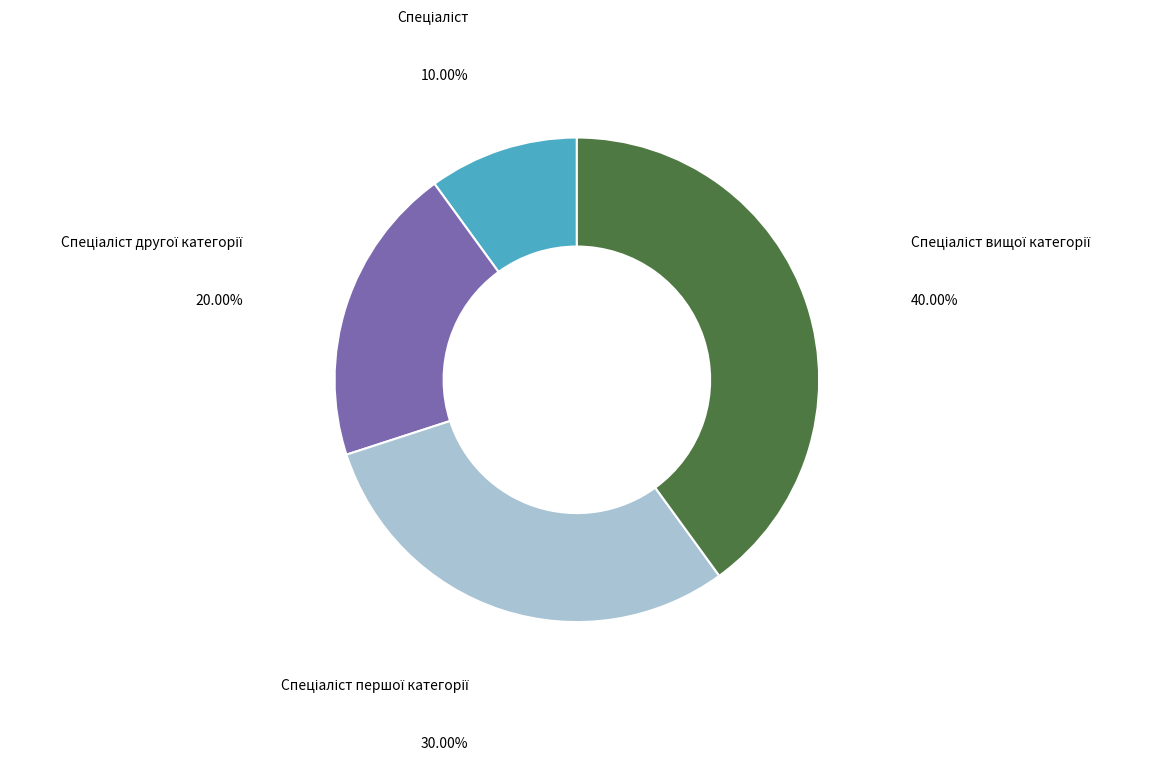

Is there any slice that represents more than half of the pie?

No